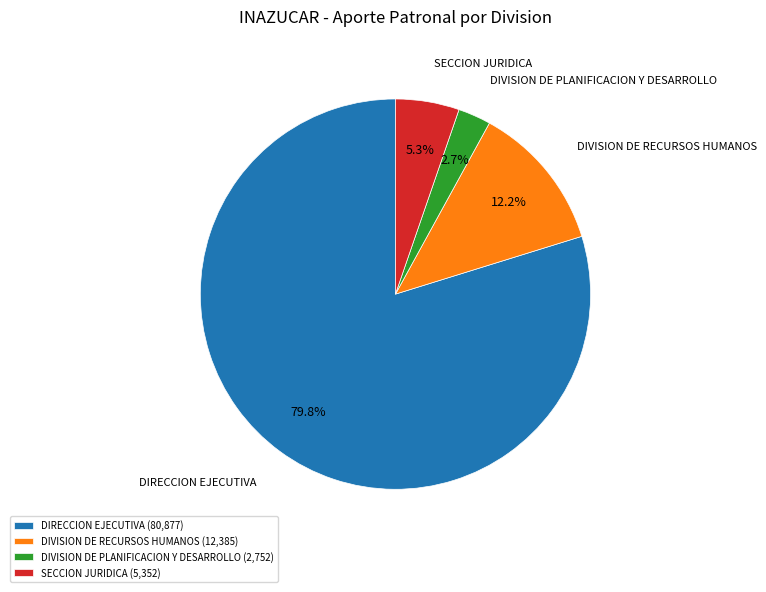

Rank the categories by value from lowest to highest.

DIVISION DE PLANIFICACION Y DESARROLLO, SECCION JURIDICA, DIVISION DE RECURSOS HUMANOS, DIRECCION EJECUTIVA